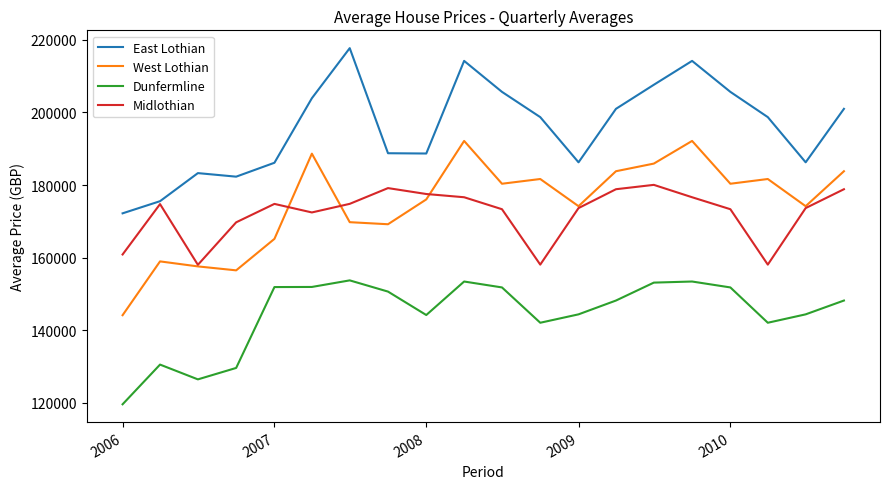

How many interior local valleys does the West Lothian series have?

6